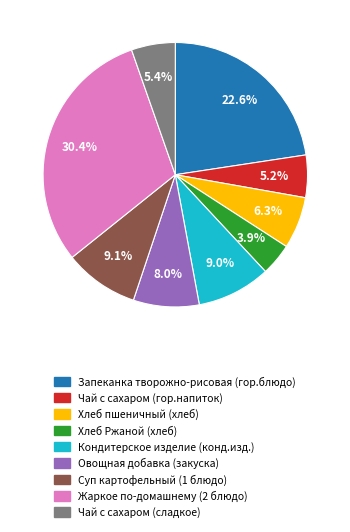

What is the ratio of the value at Хлеб Ржаной (хлеб) to the value at Овощная добавка (закуска)?

0.5